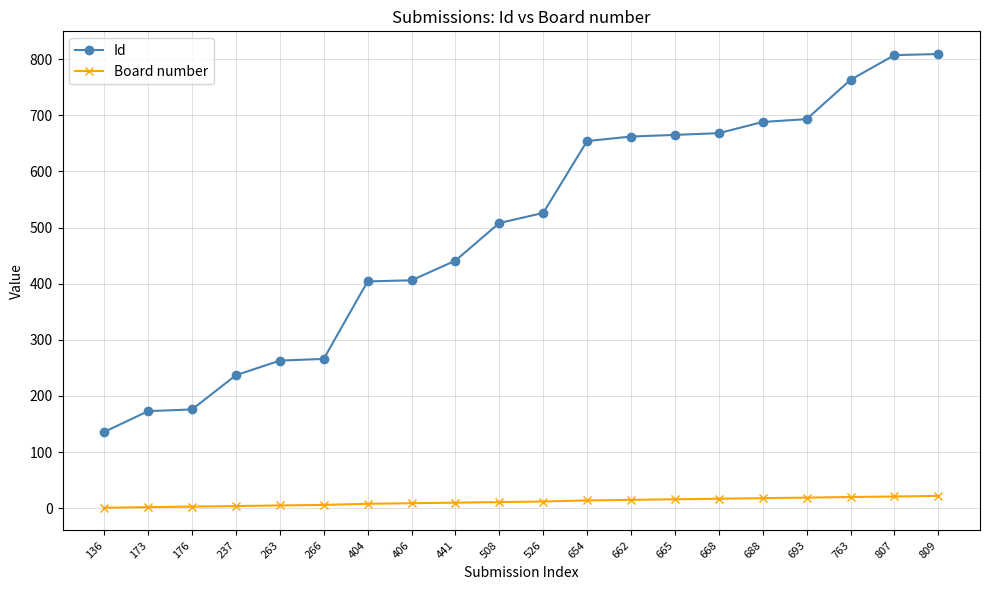

What are all the series names shown in the legend?

Id, Board number